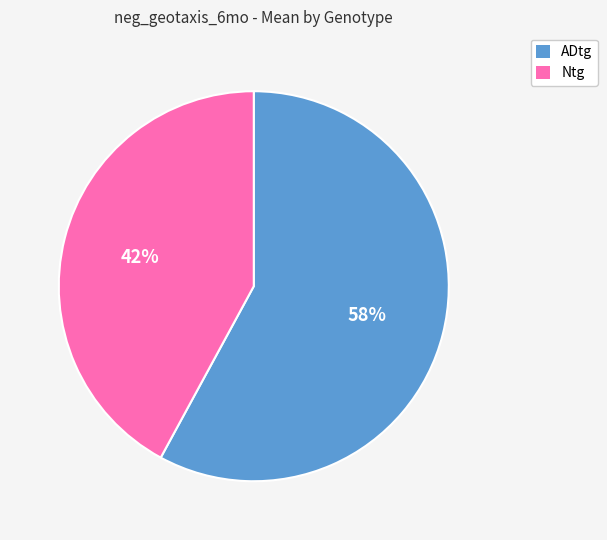

To the nearest percent, what is the average slice percentage?

50%